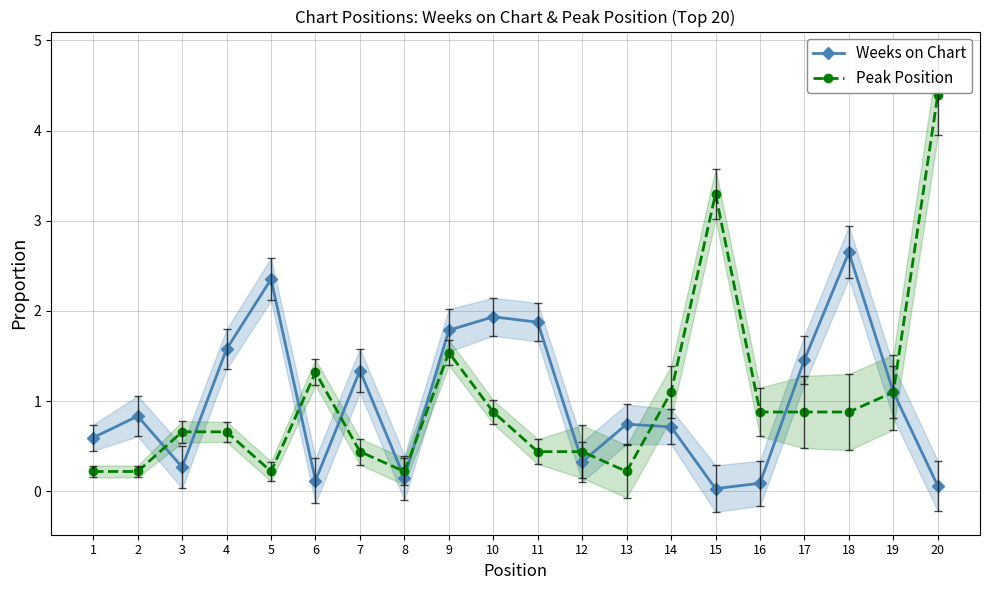

At which label is Peak Position closest to 2?

9